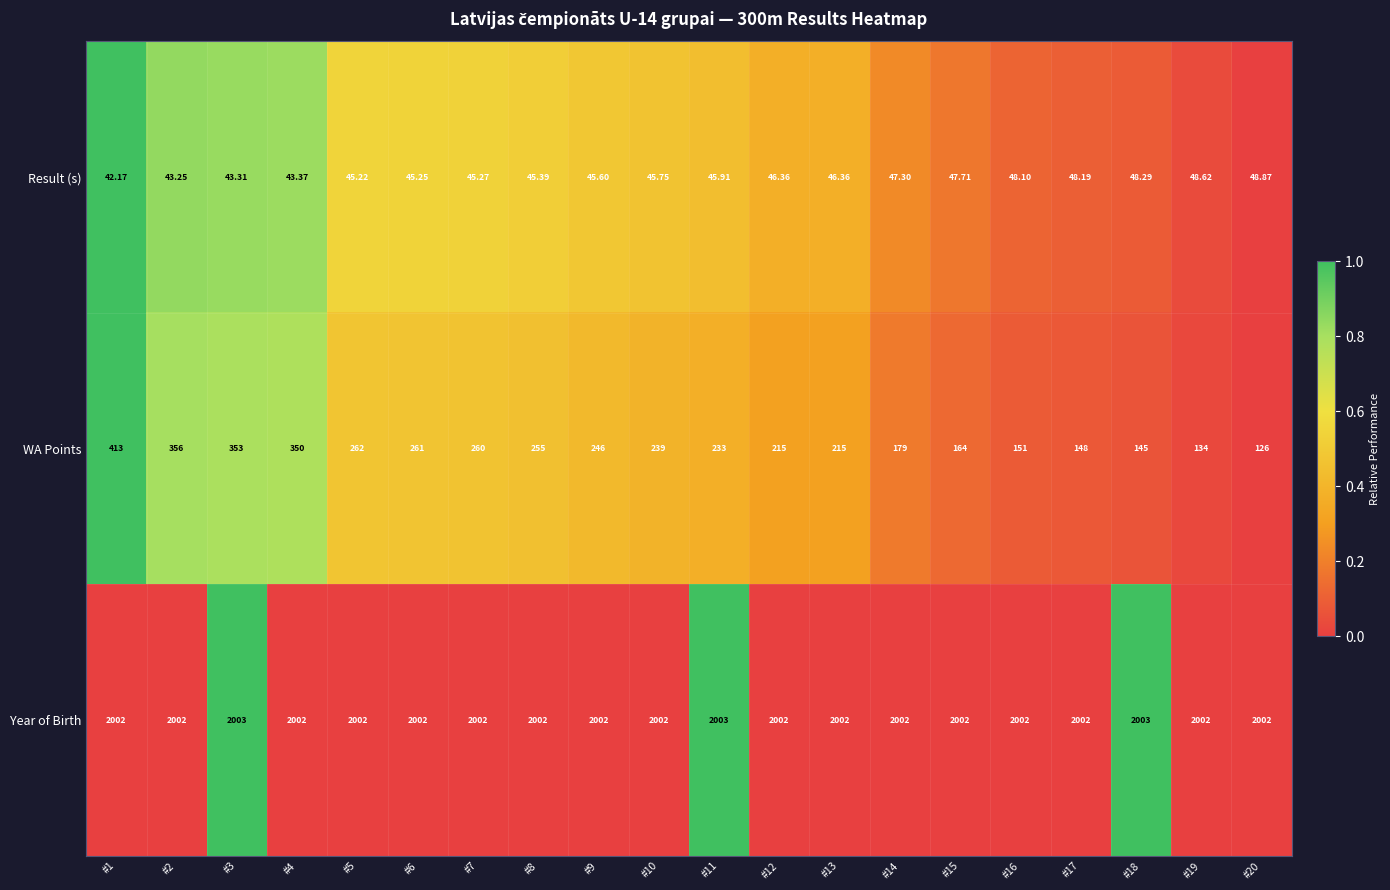

Which series has the largest total across all categories?

Year of Birth